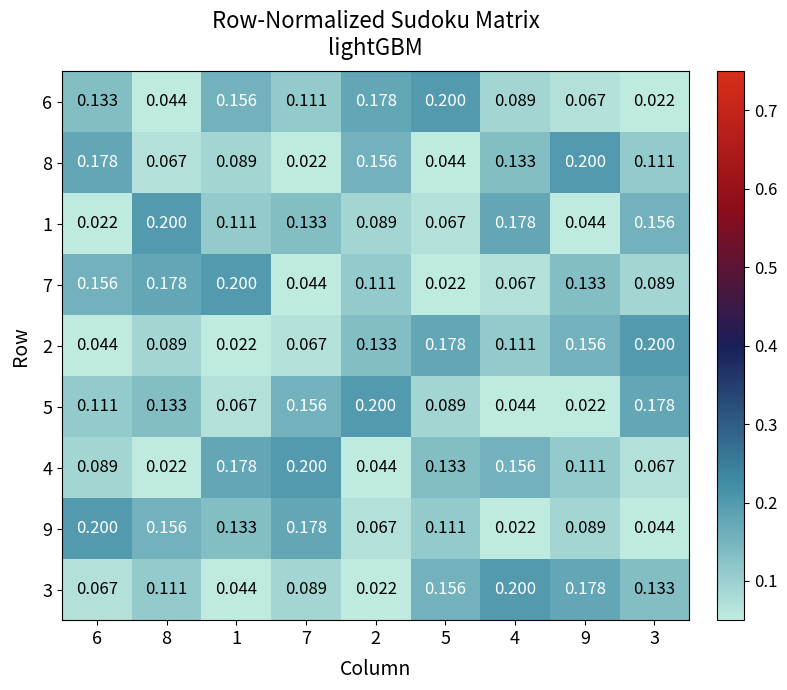

Is the value of 5 at 9 greater than the value of 3 at 9?

No